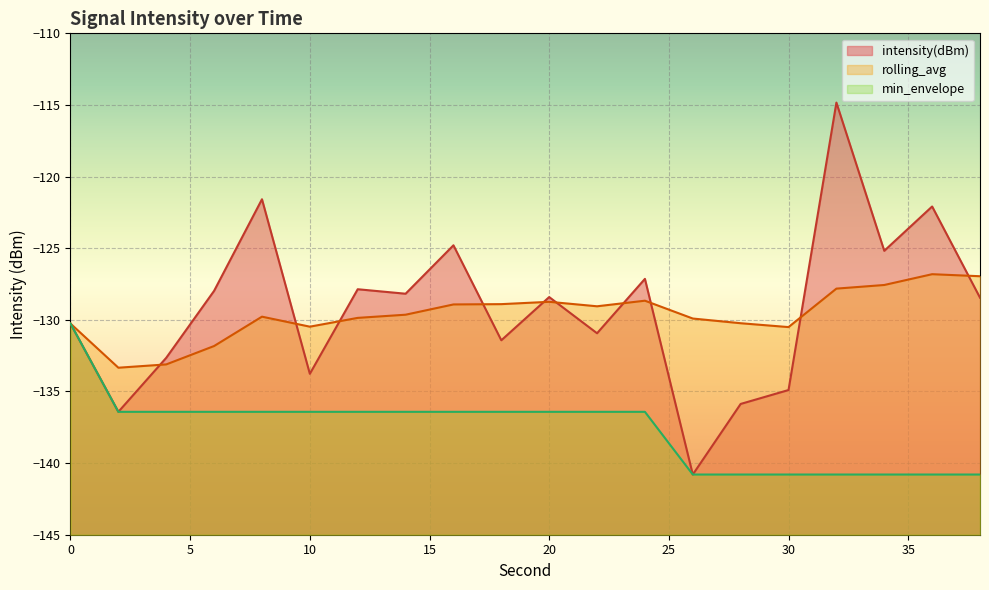

Which has a higher value, 18 or 32?

32